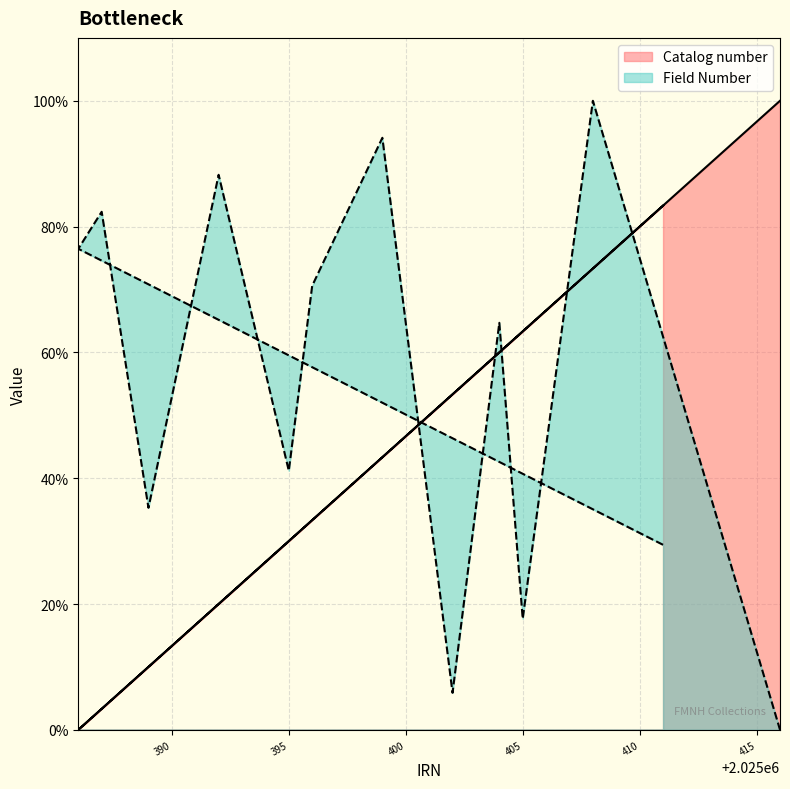

What is the spread (max minus min) of values at 395?

11.2